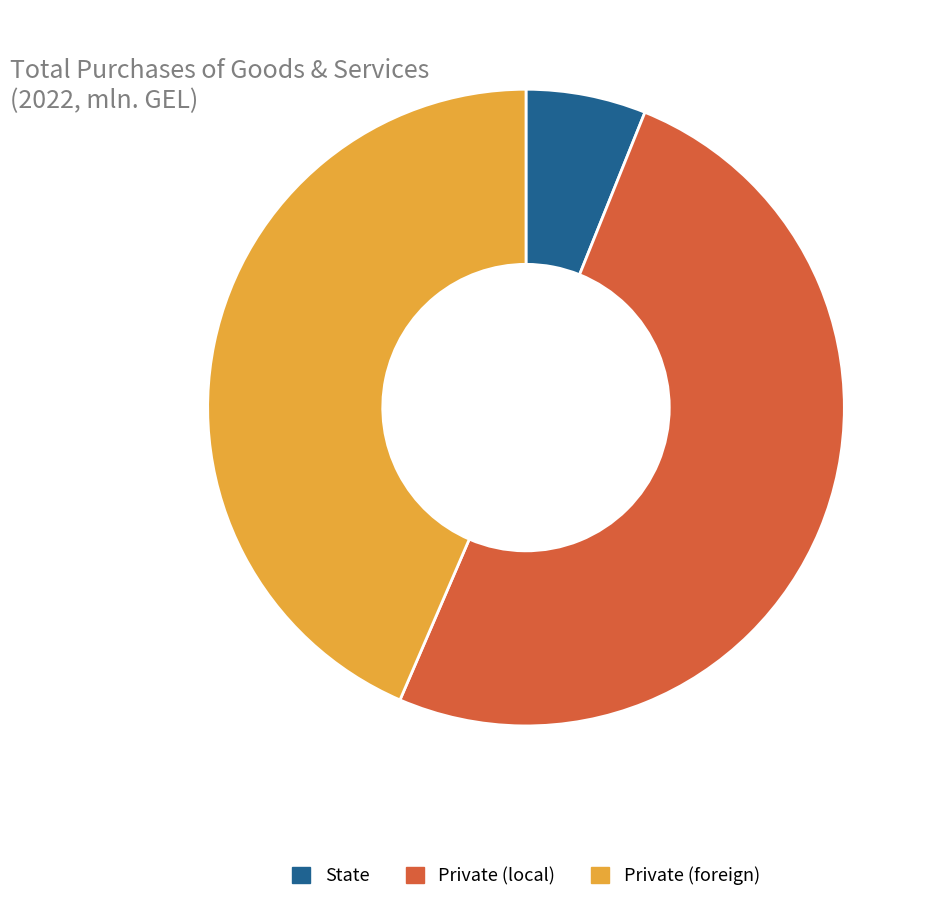

Rank the categories by value from highest to lowest.

Private (local), Private (foreign), State